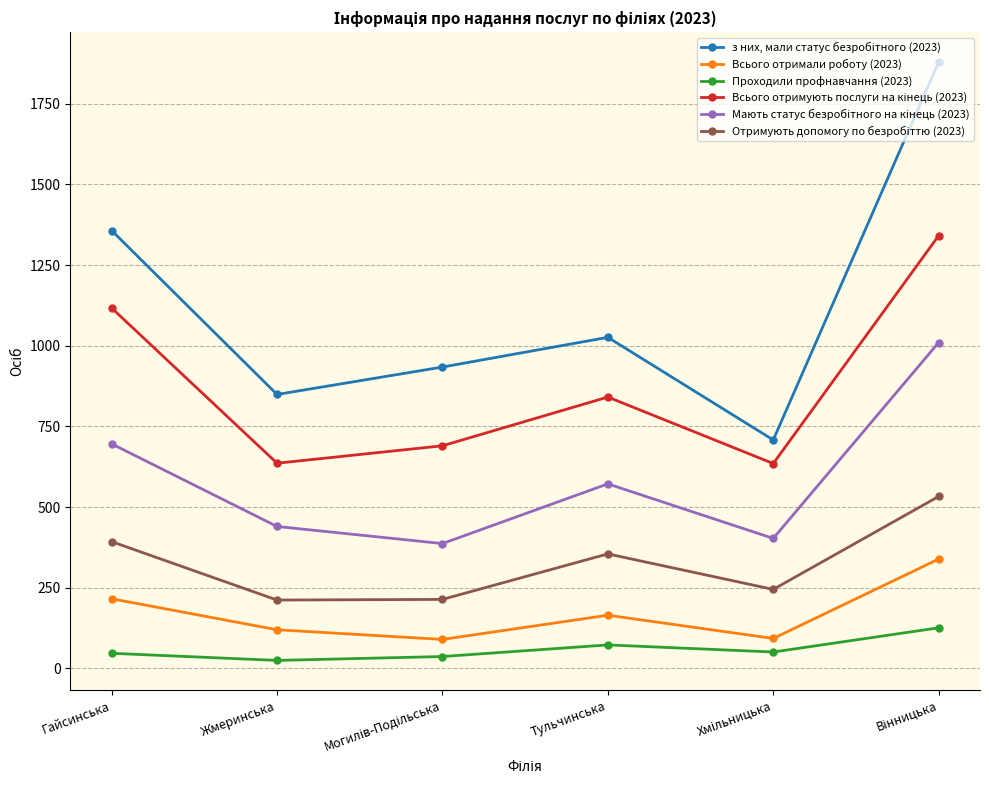

What is the greatest value displayed?

1879